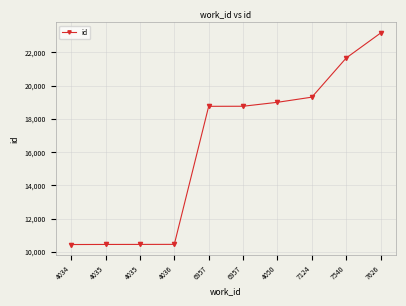

What is the difference between the second highest and second lowest values?

11215